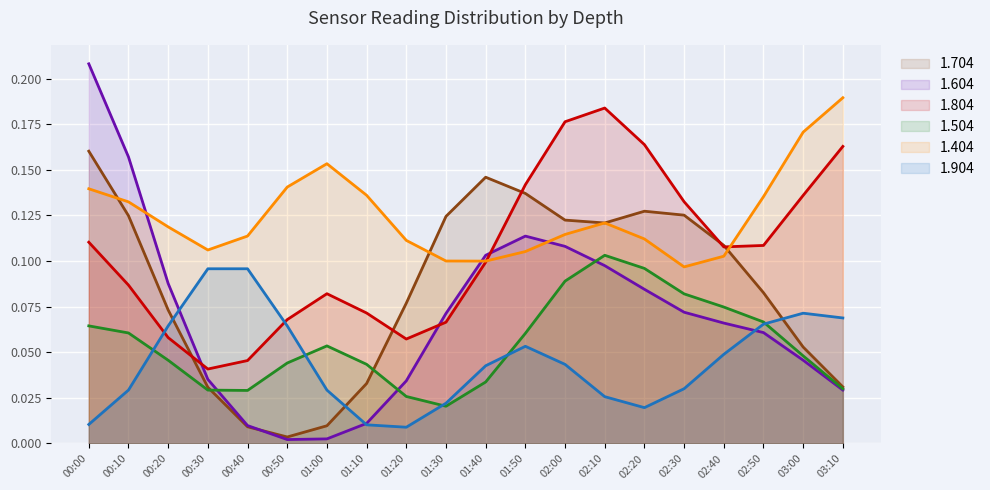

At which category is the sum across all series the highest?

00:00